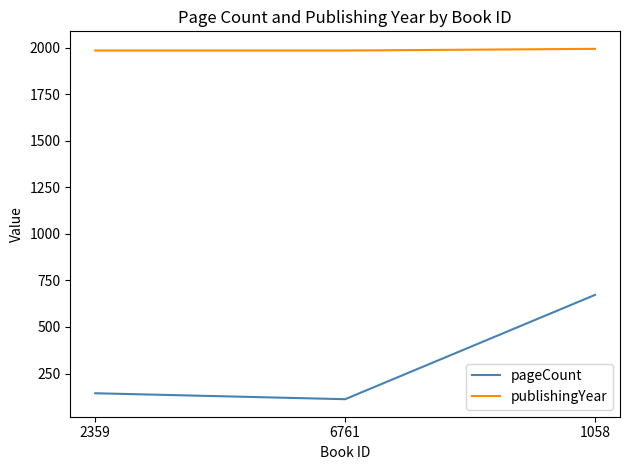

The pageCount series shows 672 at 1058. True or false?

True